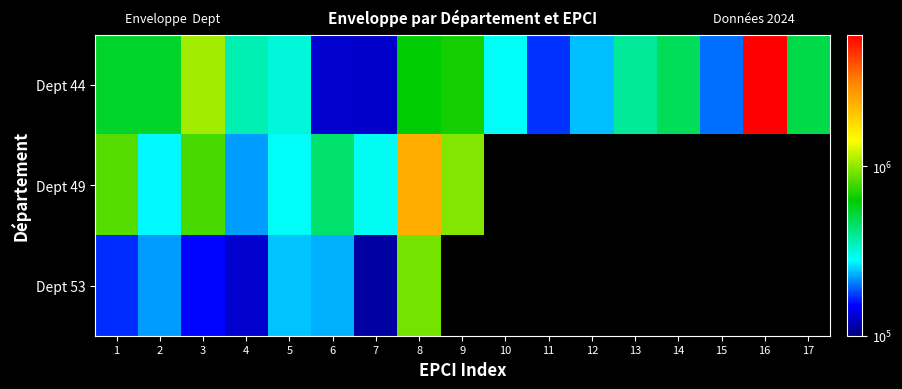

The Dept 44 series shows 140314.3 at 9. True or false?

False